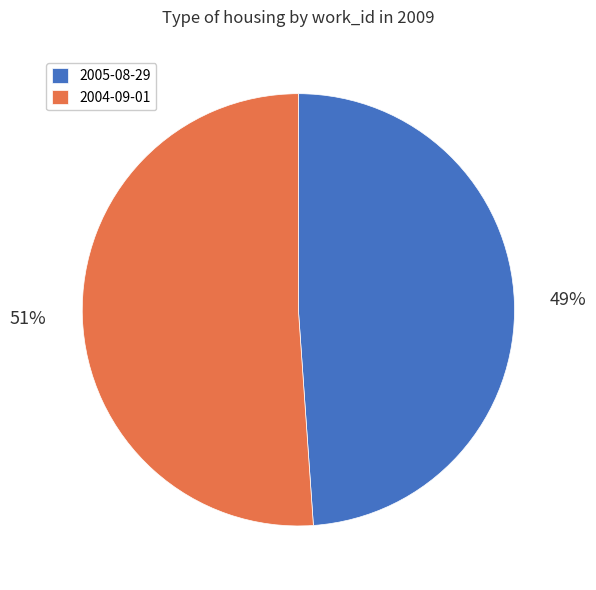

True or false: 2004-09-01 accounts for 46% of the total.

False